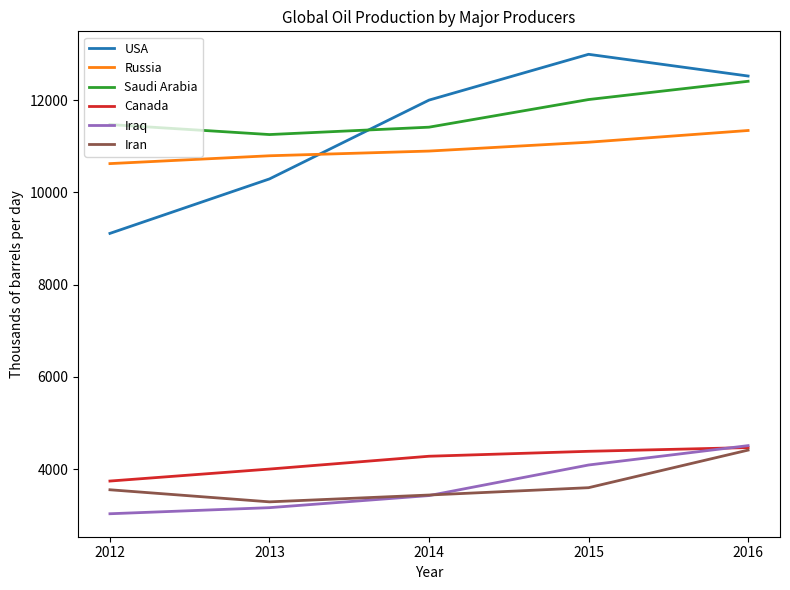

What is the sum of all USA values?

56916